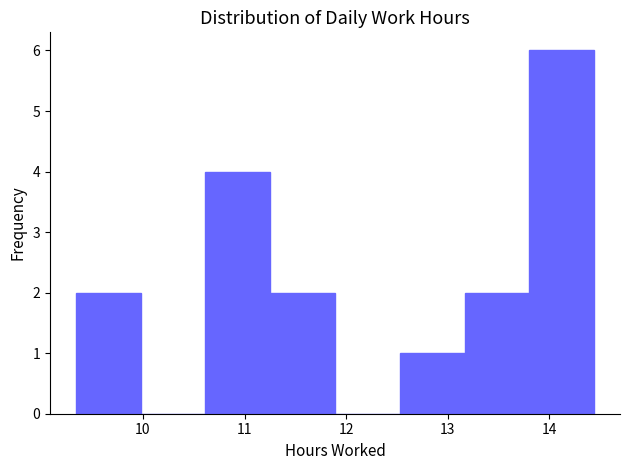

Over which range of the x-axis is the bar tallest?

13.8 to 14.4